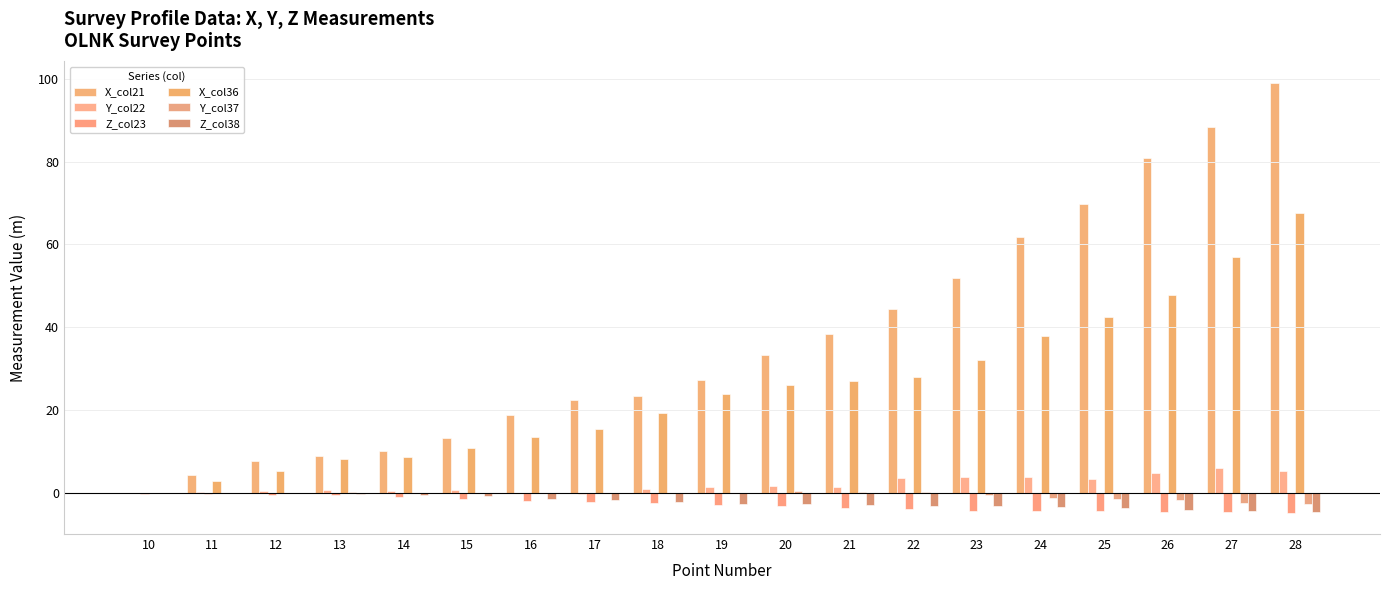

Are the bars grouped side by side (vs. stacked)?

Yes